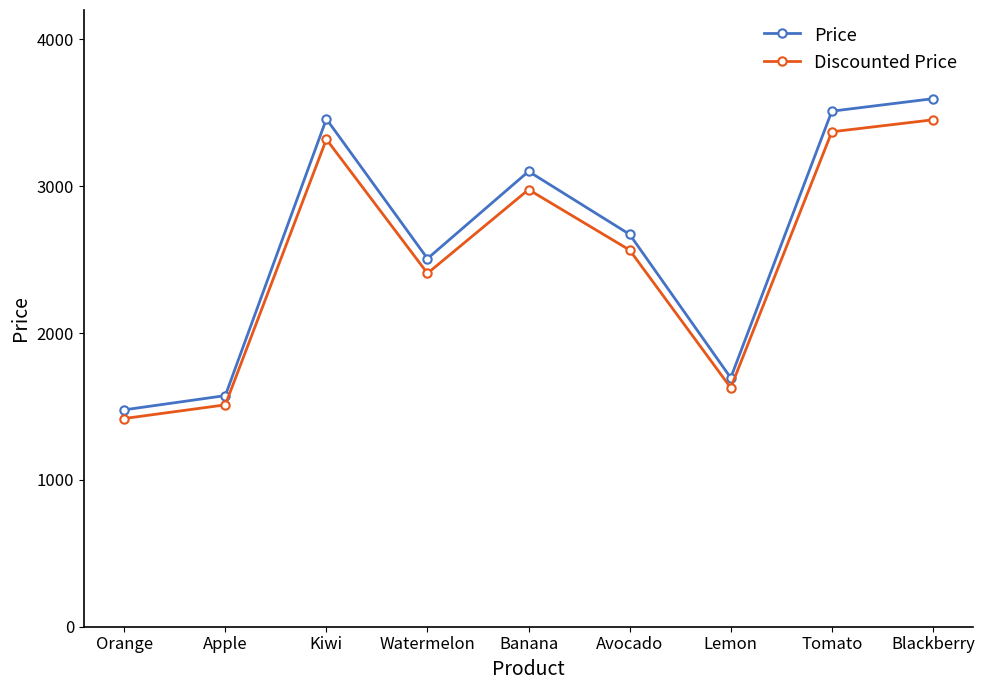

What is the sum of all Discounted Price values?

22647.4